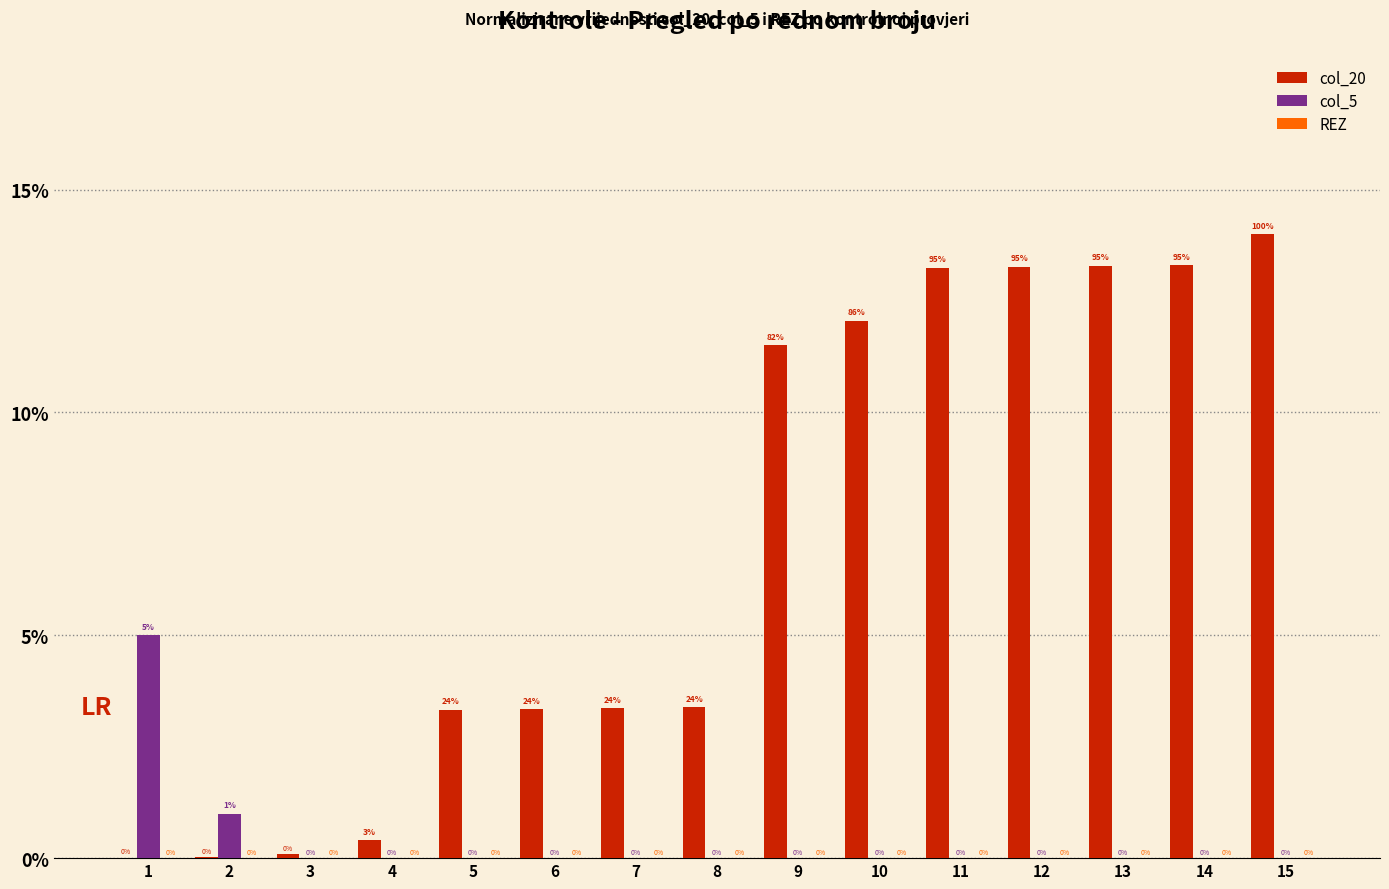

Which series has the largest total across all categories?

col_20